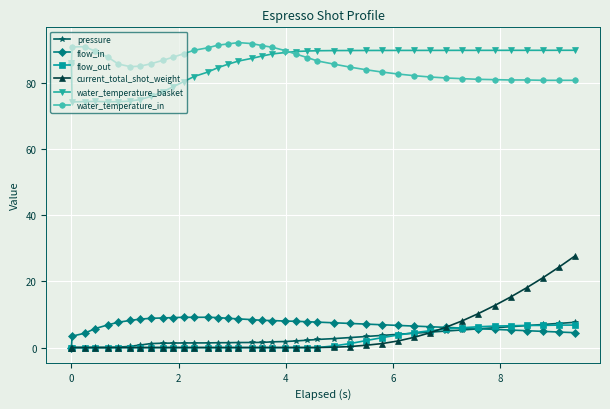

What is the highest value of the flow_in series?

9.2